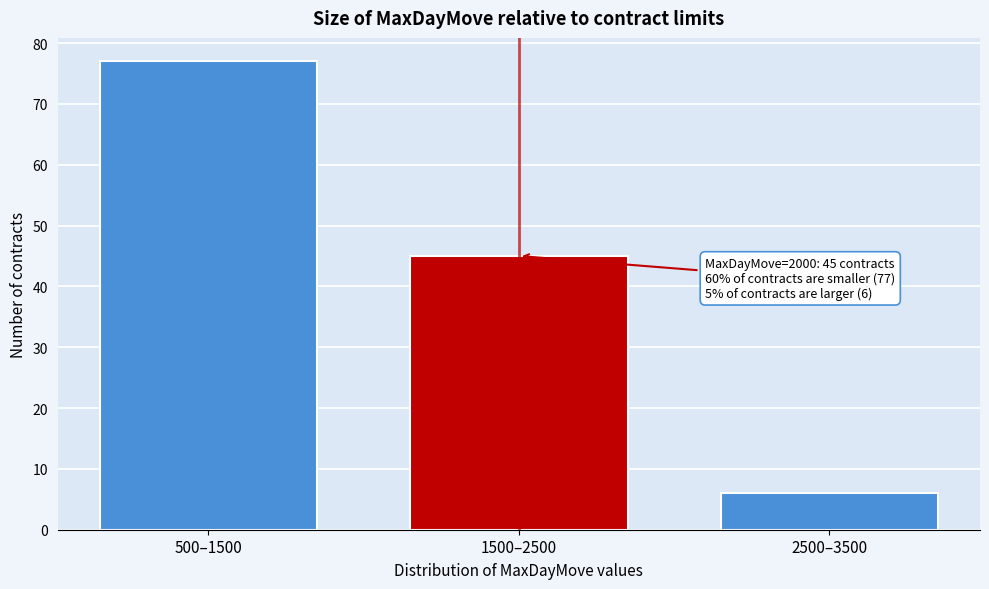

Reading left to right, transcribe all the data shown in this chart.

77	45	6